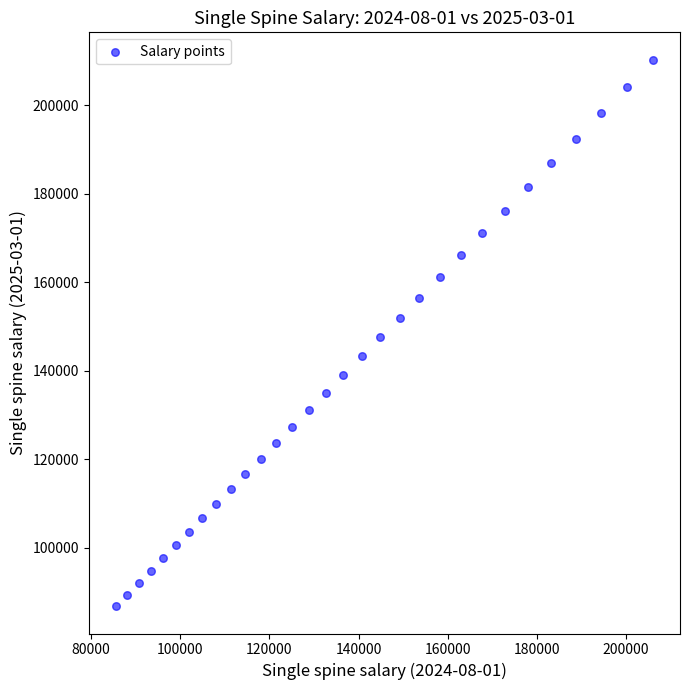

What is the range of X values (max minus min)?

120545